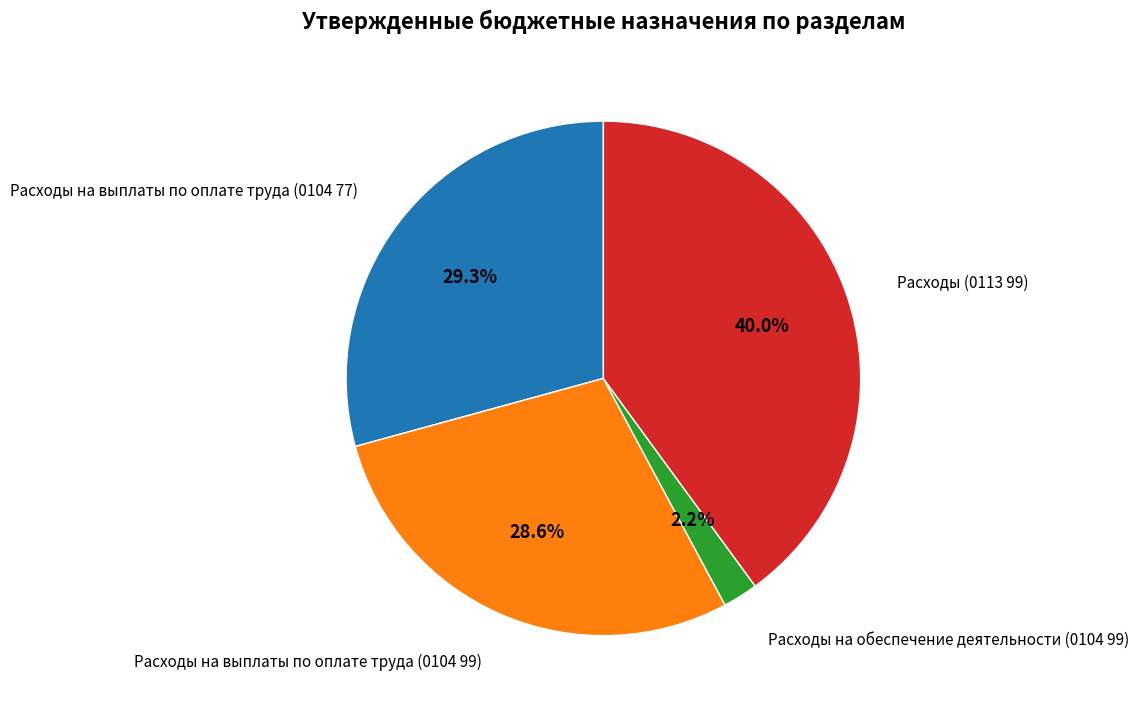

What percentage do Расходы (0113 99) and Расходы на выплаты по оплате труда (0104 99) together represent?

68.5%